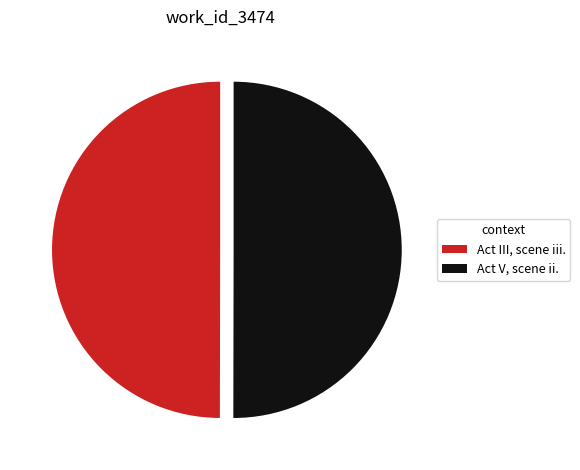

Is it true that Act V, scene ii. is 50% of the pie?

True